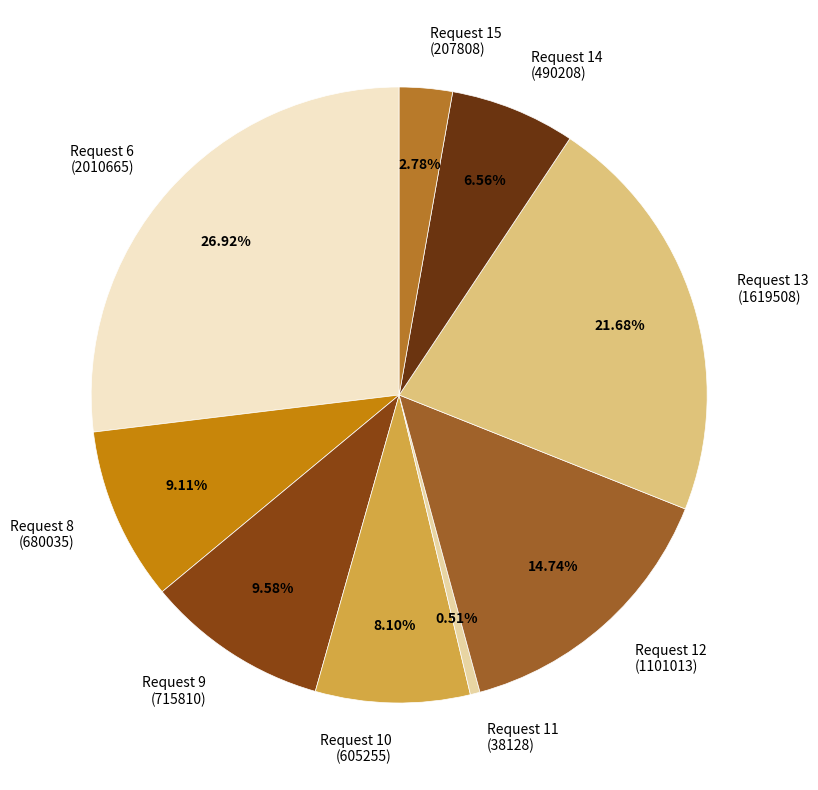

To the nearest percent, what is the difference between the largest and smallest slice percentages?

26%